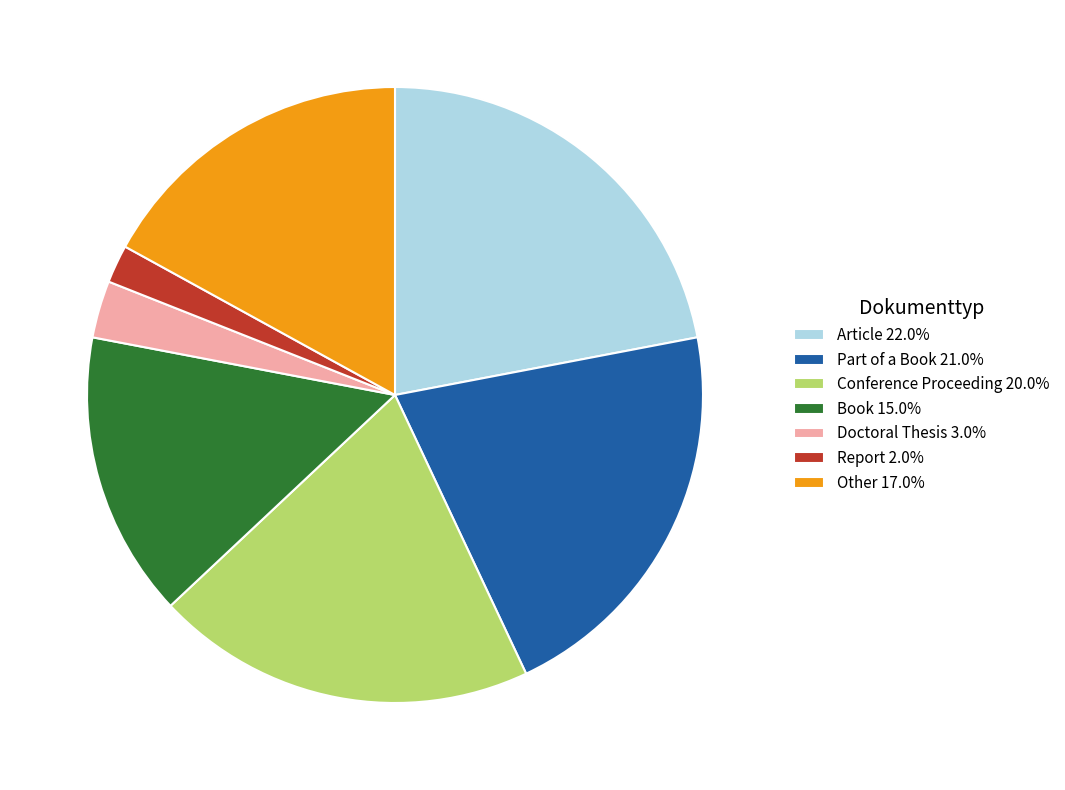

Does any single category account for the majority?

No